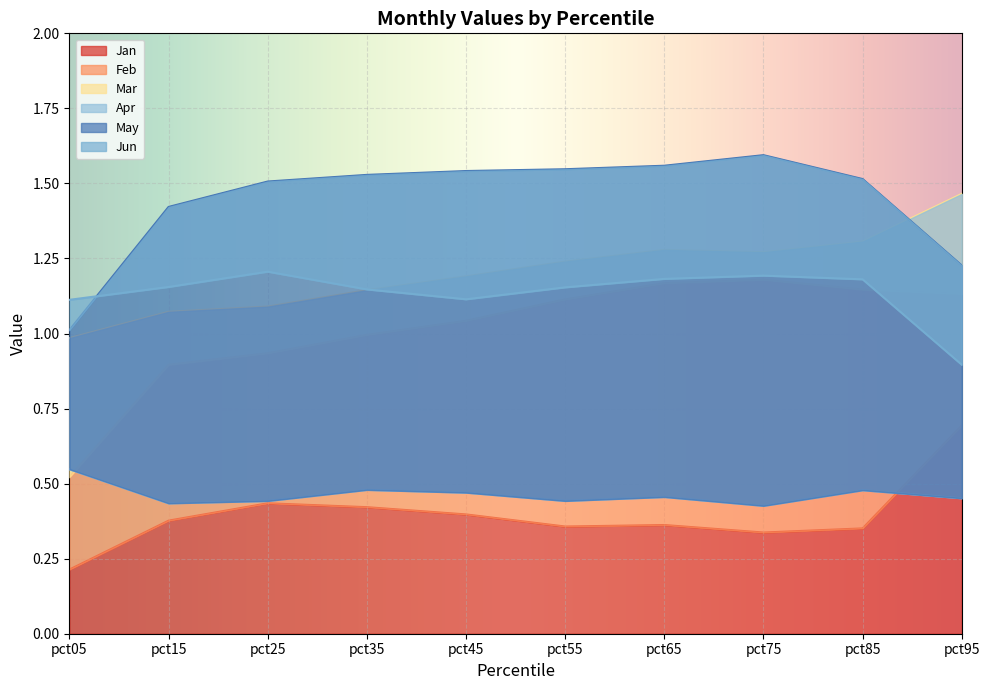

At pct05, list the series in order from largest to smallest.

Jun, May, Mar, Apr, Feb, Jan